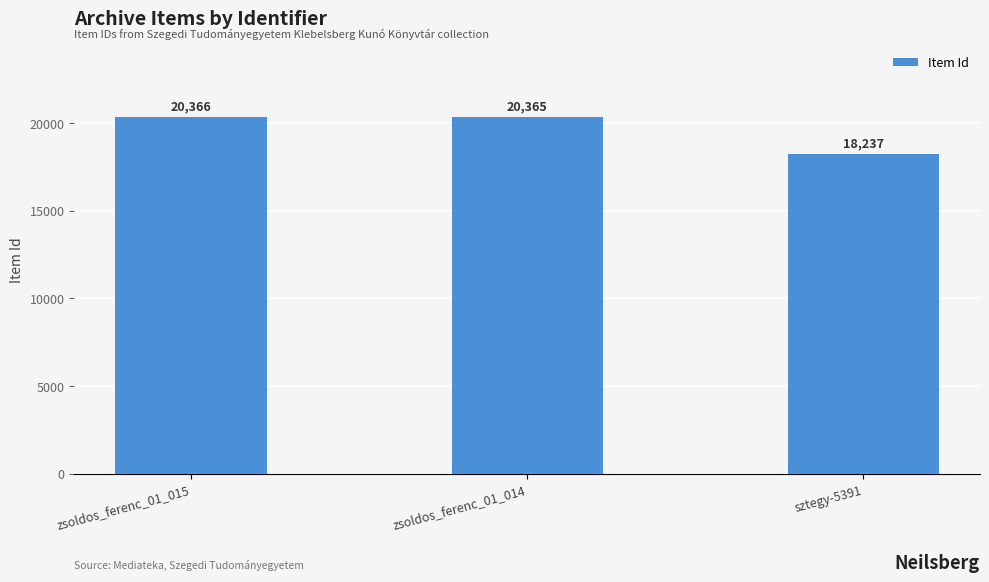

What is the change in value from zsoldos_ferenc_01_015 to sztegy-5391?

-2129